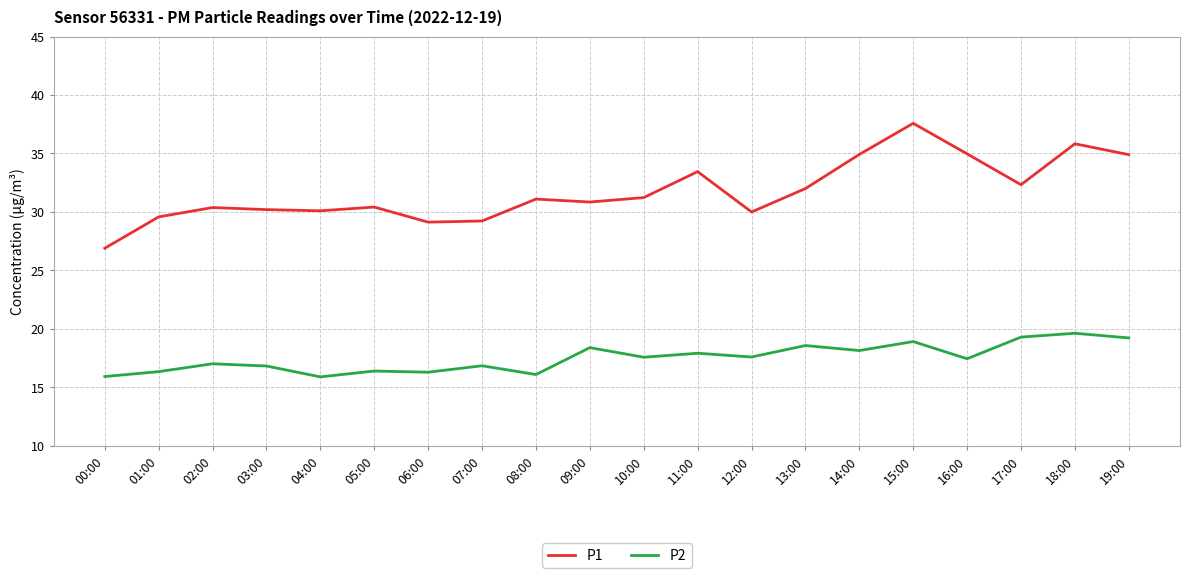

Where is P1 nearest to the value 32?

13:00